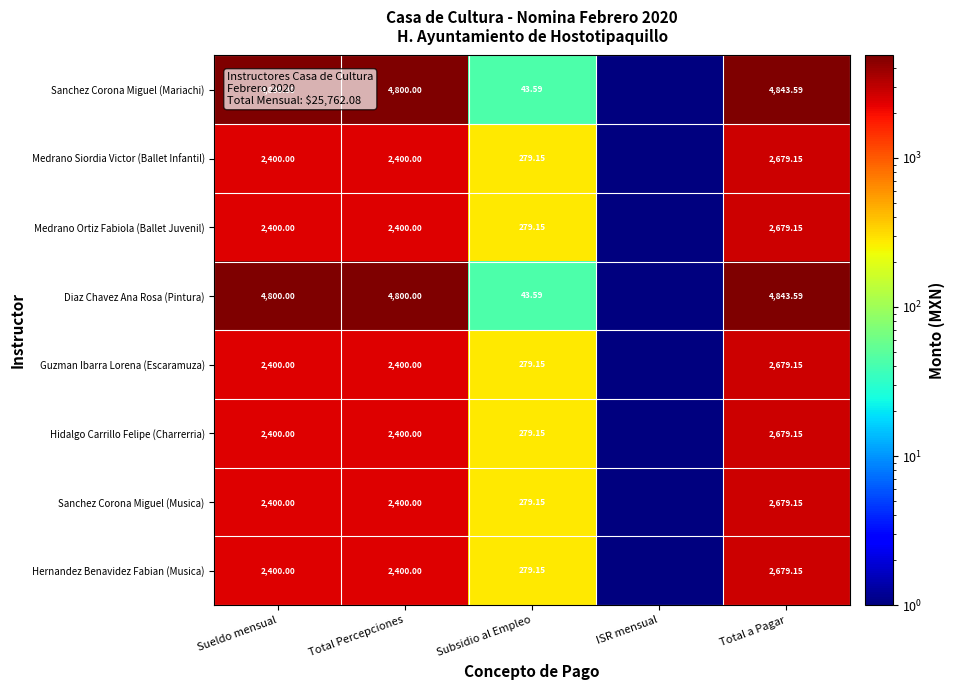

Is the value of Sanchez Corona Miguel (Musica) at Subsidio al Empleo greater than the value of Hernandez Benavidez Fabian (Musica) at Sueldo mensual?

No